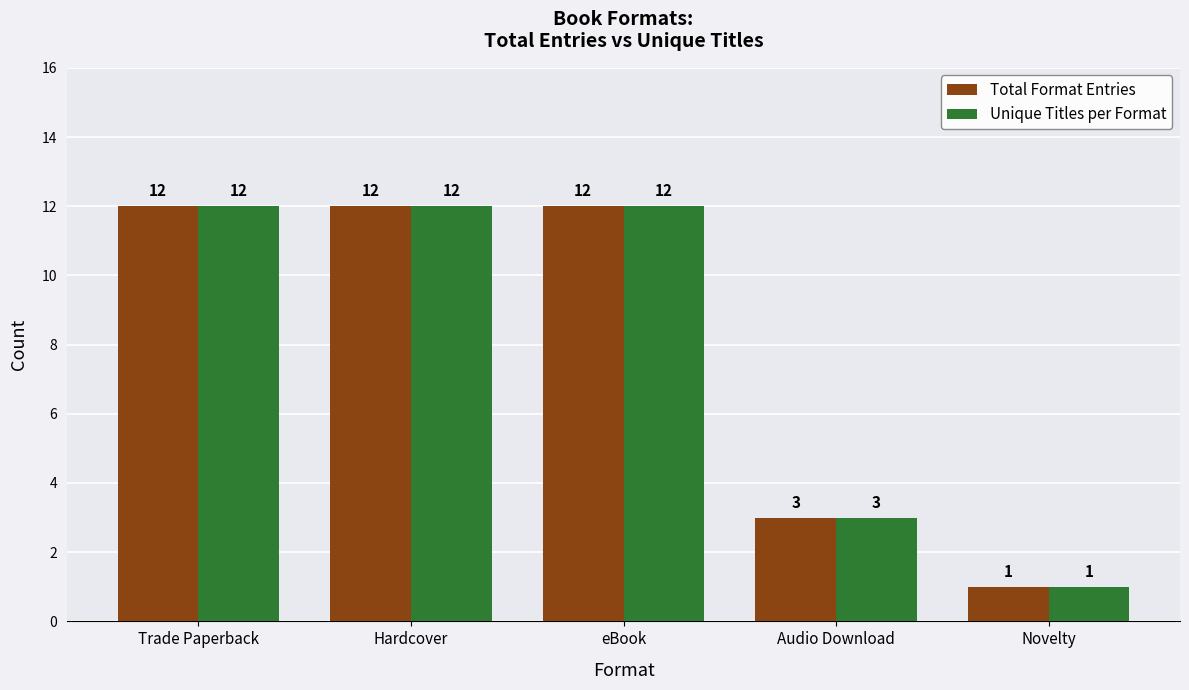

Reading left to right, extract all data points from this chart.

Total Format Entries: 12	12	12	3	1
Unique Titles per Format: 12	12	12	3	1